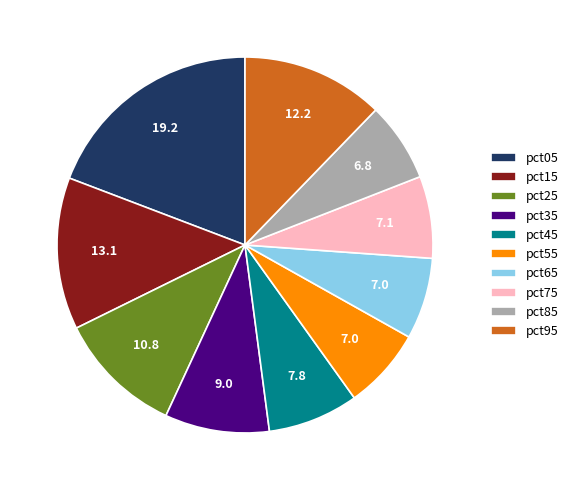

Do pct95 and pct05 together represent more than half of the pie?

No